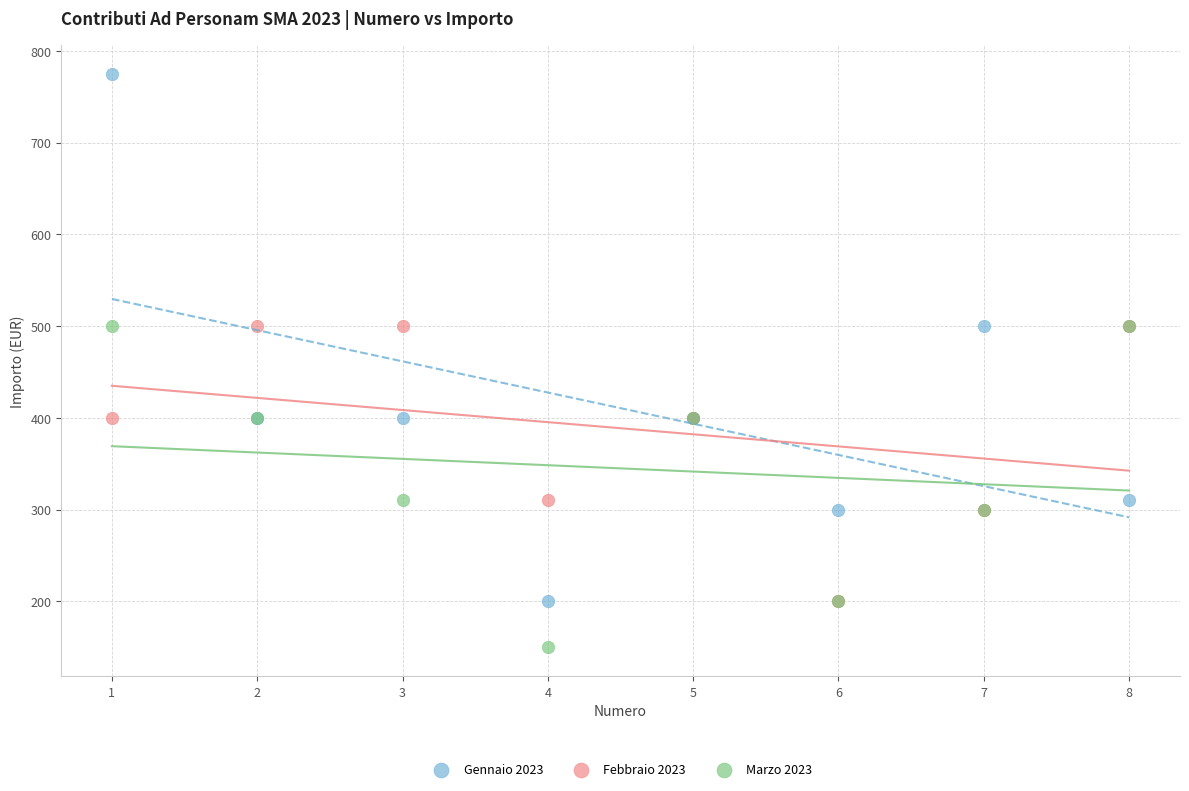

Which series reaches the maximum Y coordinate?

Gennaio 2023